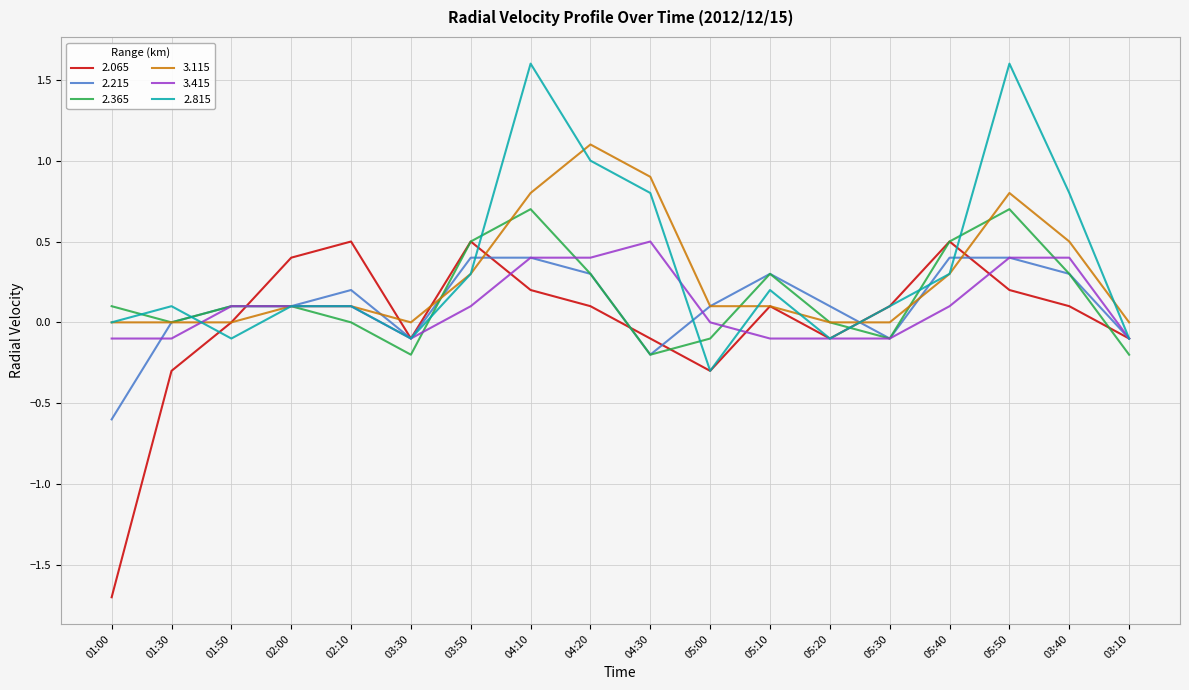

Read the 2.365 value at 05:30.

-0.1